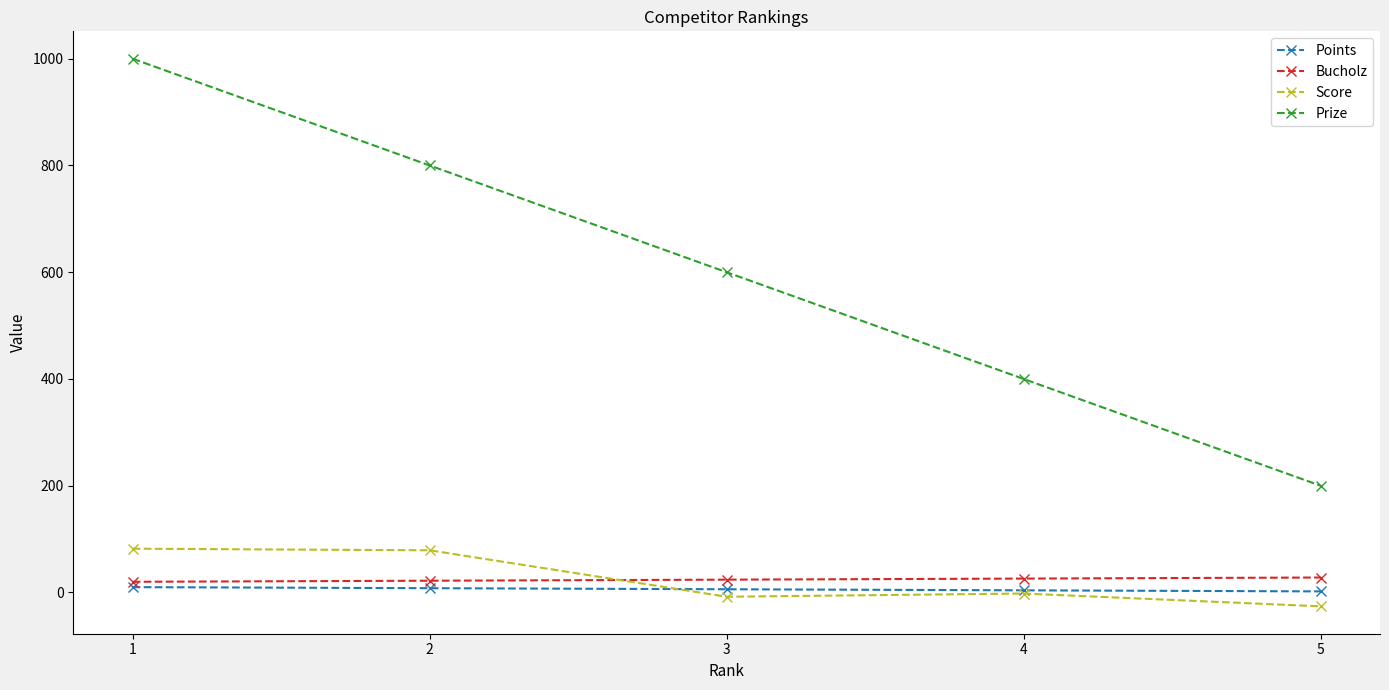

Which series changed the most between 4 and 5?

Prize